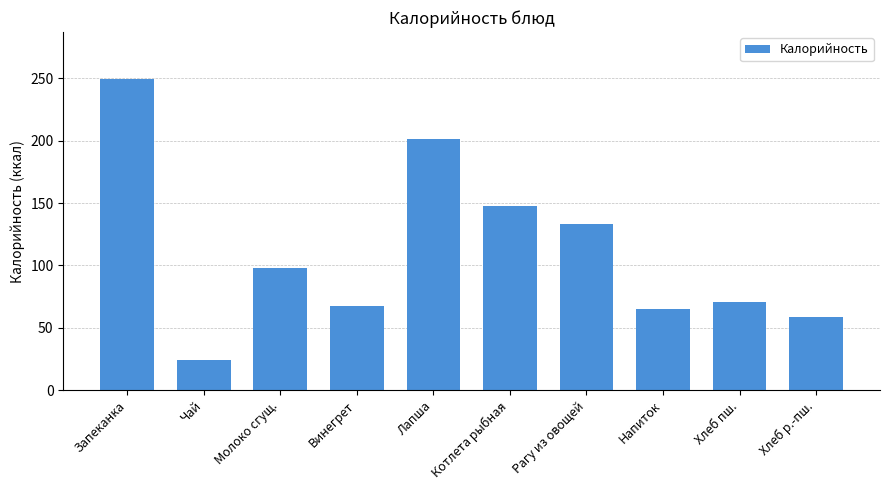

Does the chart contain stacked bars?

No